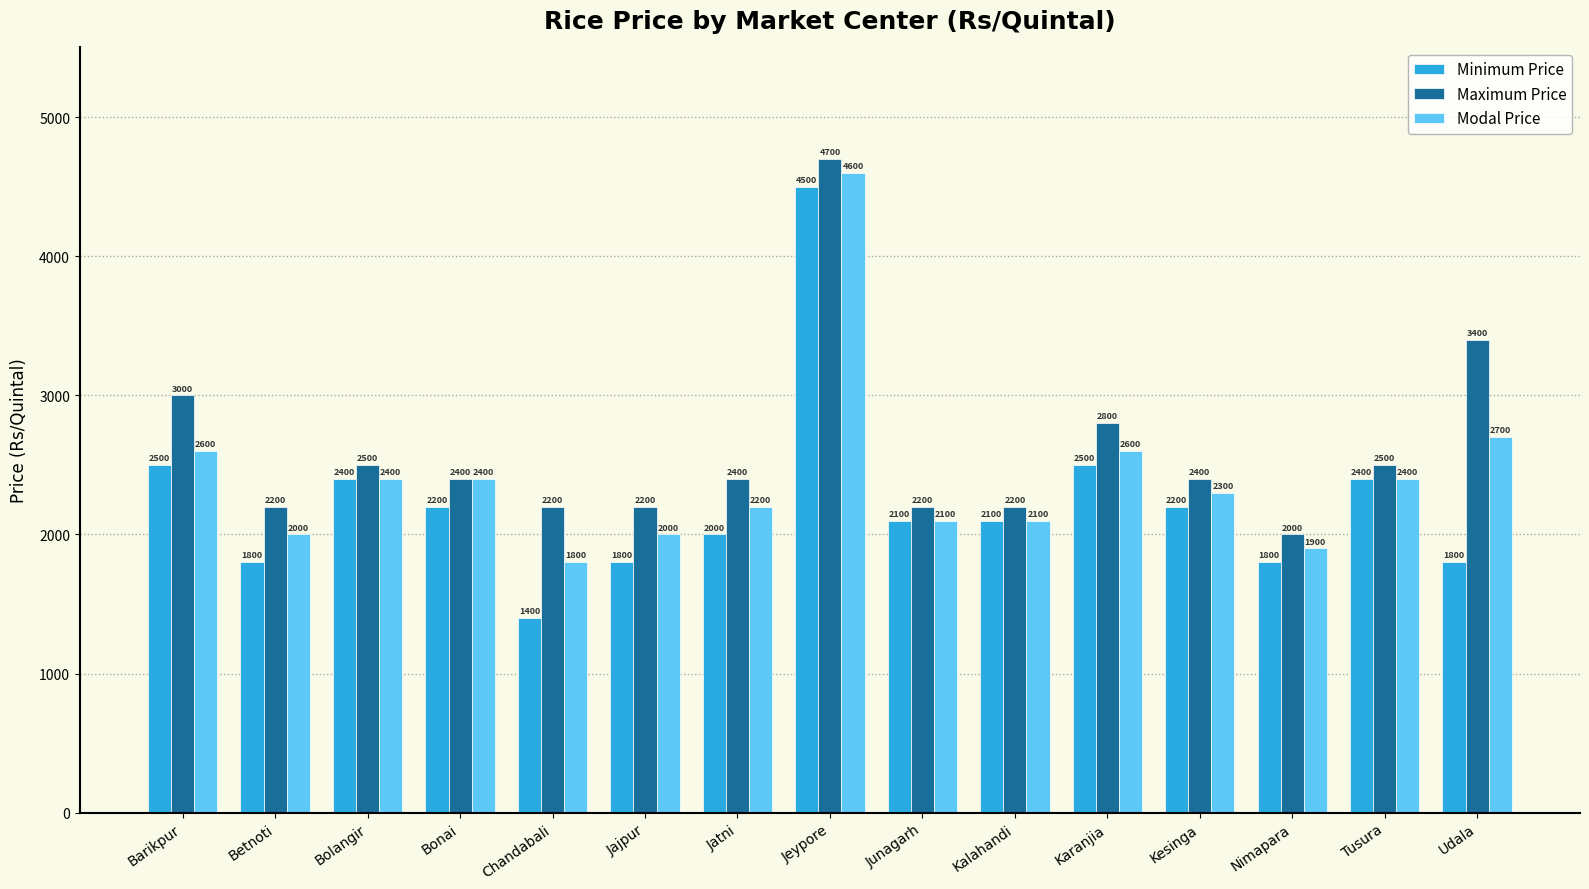

What is the greatest value displayed?

4700